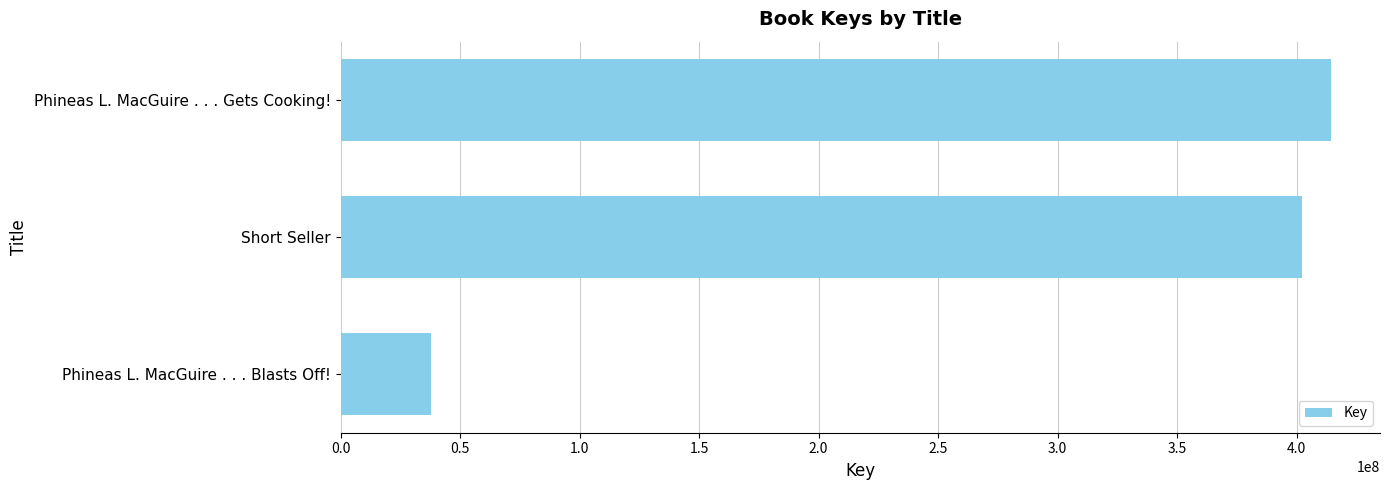

What is the change in value from Phineas L. MacGuire . . . Gets Cooking! to Phineas L. MacGuire . . . Blasts Off!?

-376457222